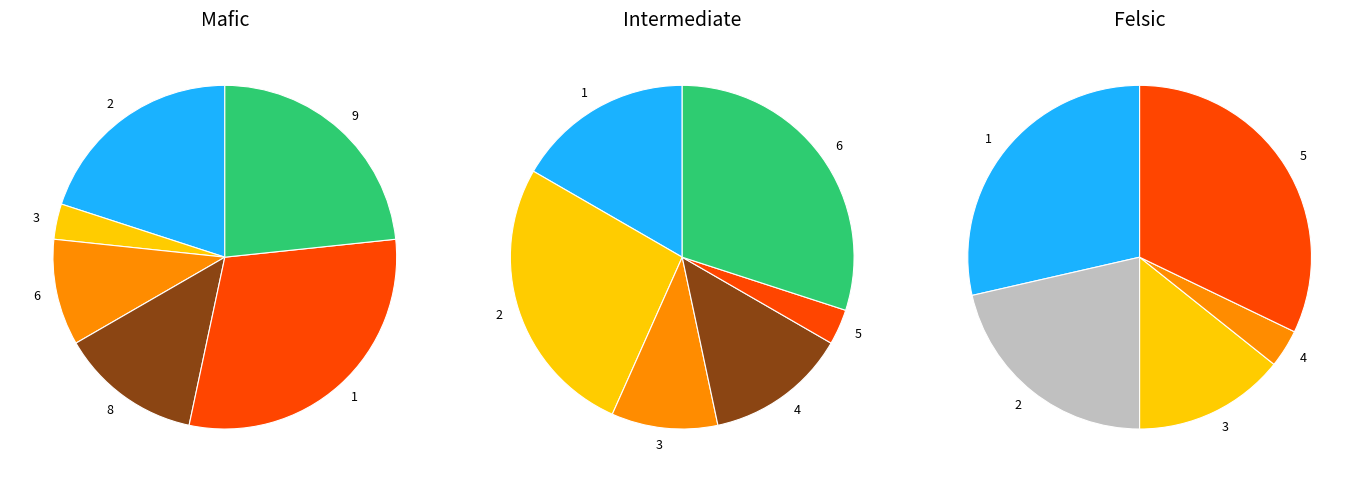

Rank the categories by value from lowest to highest.

1, 2, 3, 4, 5, 6, 7, 8, 9